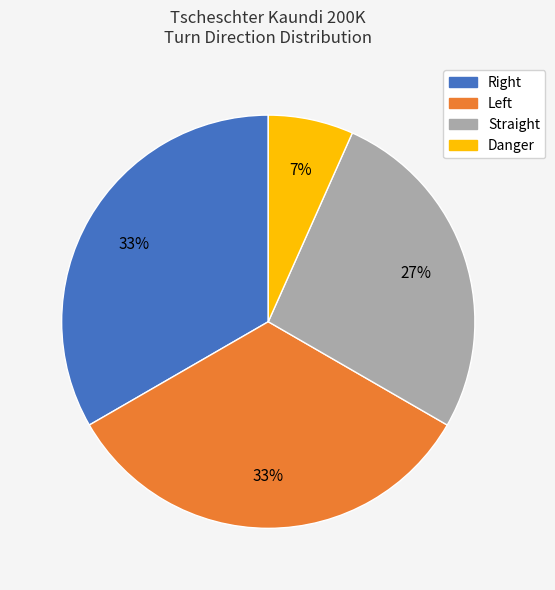

To the nearest percent, what is the average slice percentage?

25%